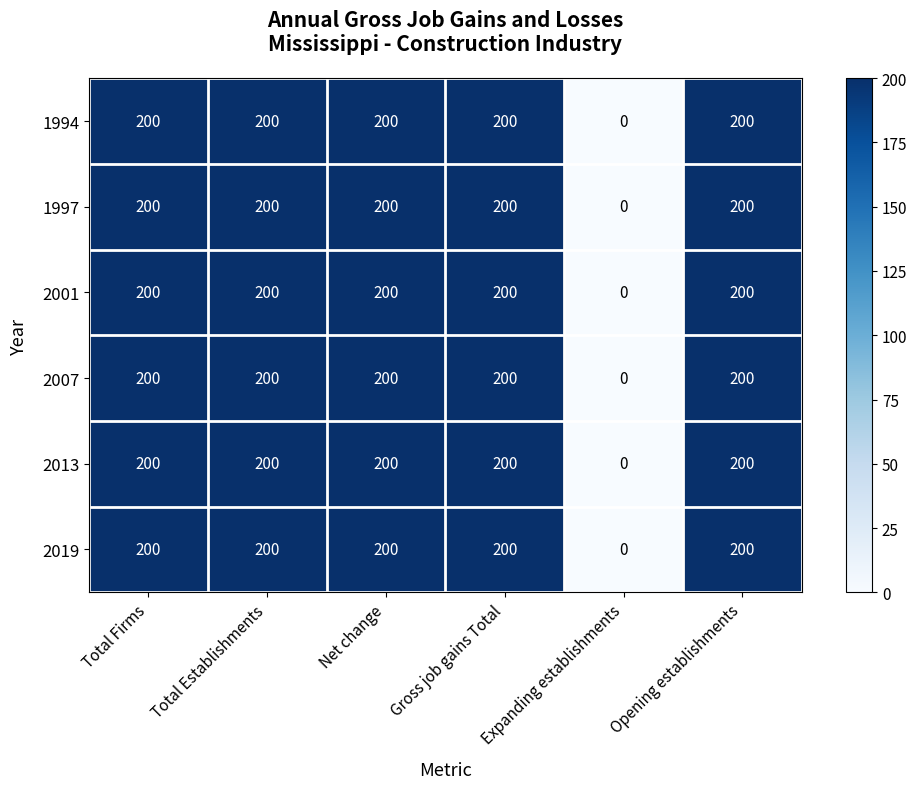

At how many categories does at least one series exceed 4?

5